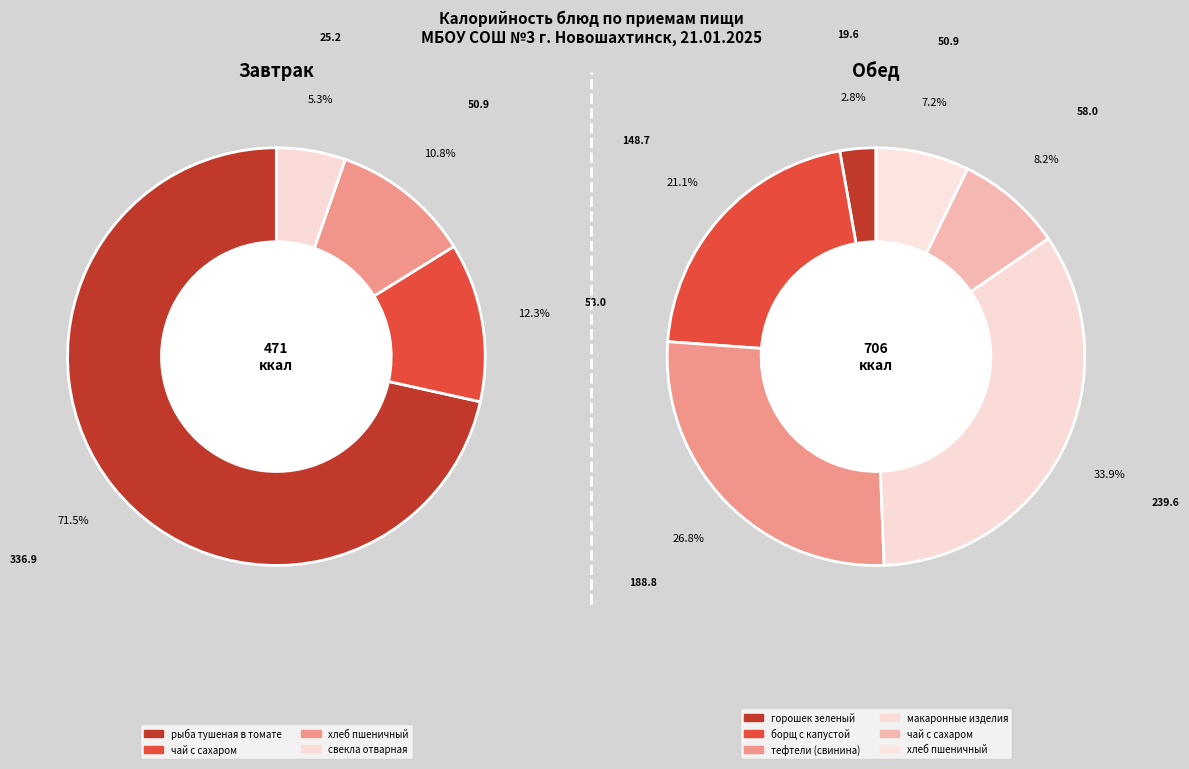

The горошек зеленый slice represents 1% of the pie. True or false?

False